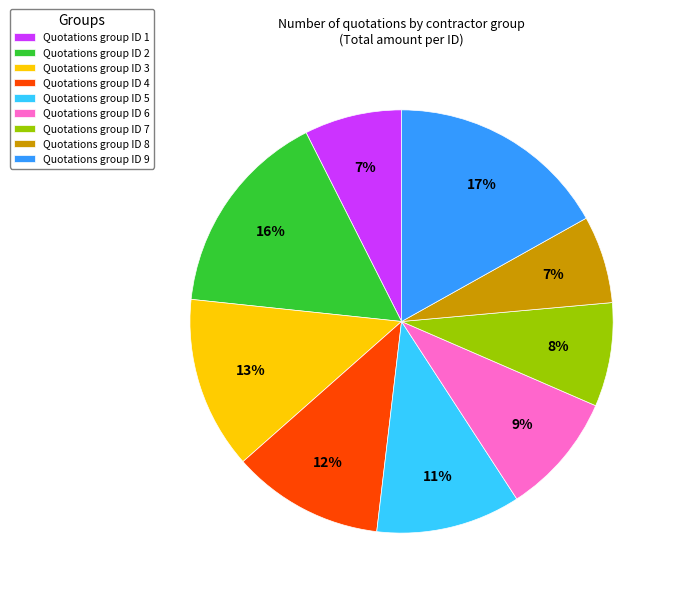

Which has a higher value, Quotations group ID 3 or Quotations group ID 7?

Quotations group ID 3